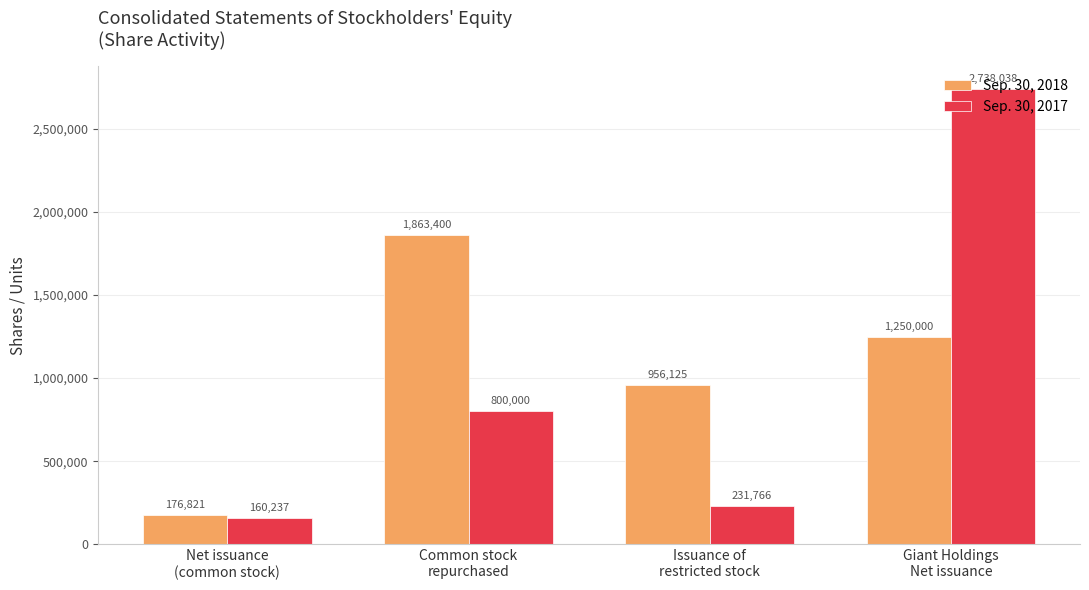

What is the difference between the maximum and second lowest values in the Sep. 30, 2017 series?

2506272